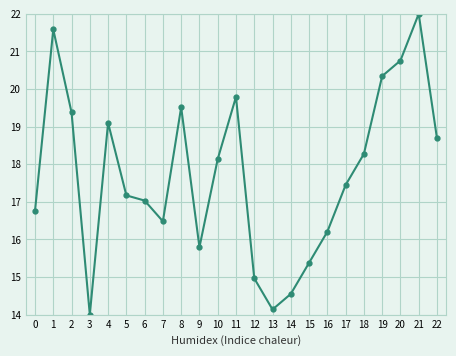

Reading right to left, extract all data points from this chart.

18.7	22.0	20.8	20.3	18.3	17.4	16.2	15.4	14.6	14.1	15.0	19.8	18.1	15.8	19.5	16.5	17.0	17.2	19.1	14.0	19.4	21.6	16.8